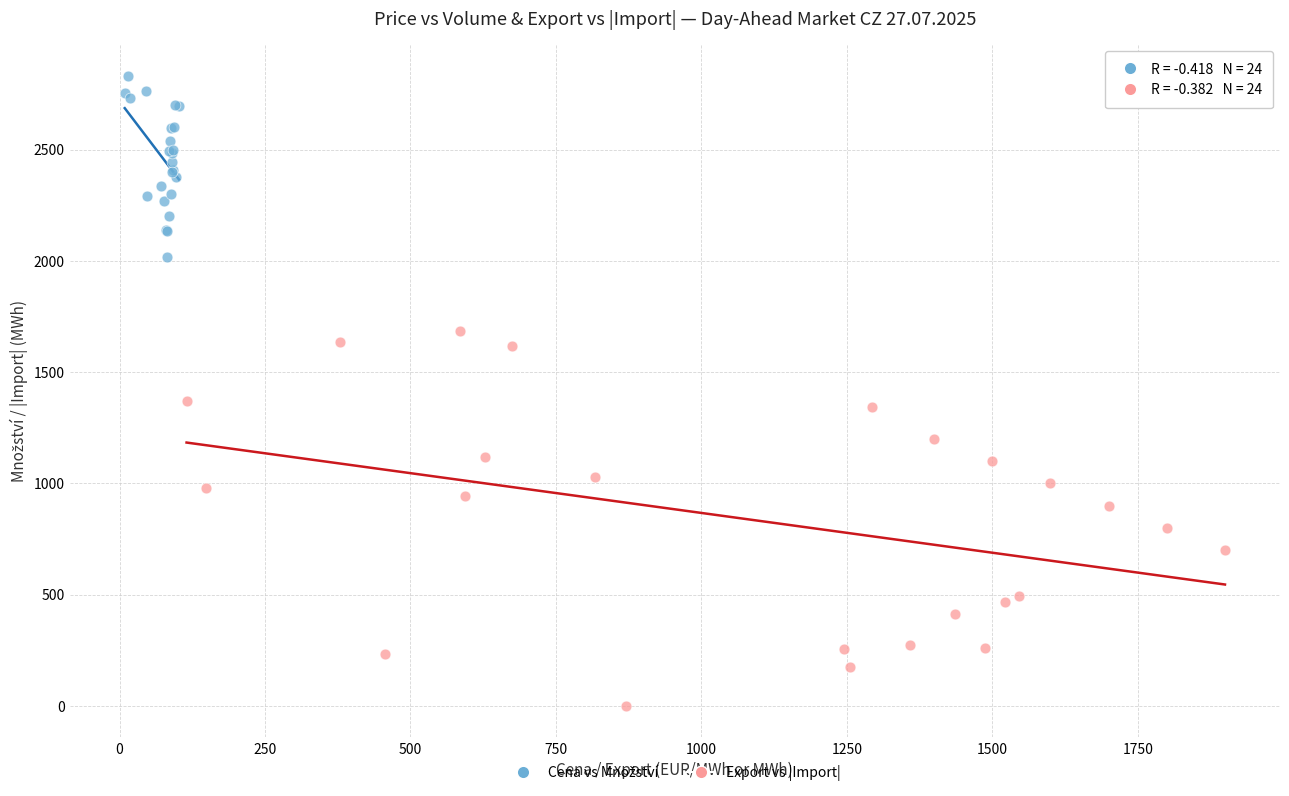

Which series has the widest spread of Y values?

Export vs |Import|